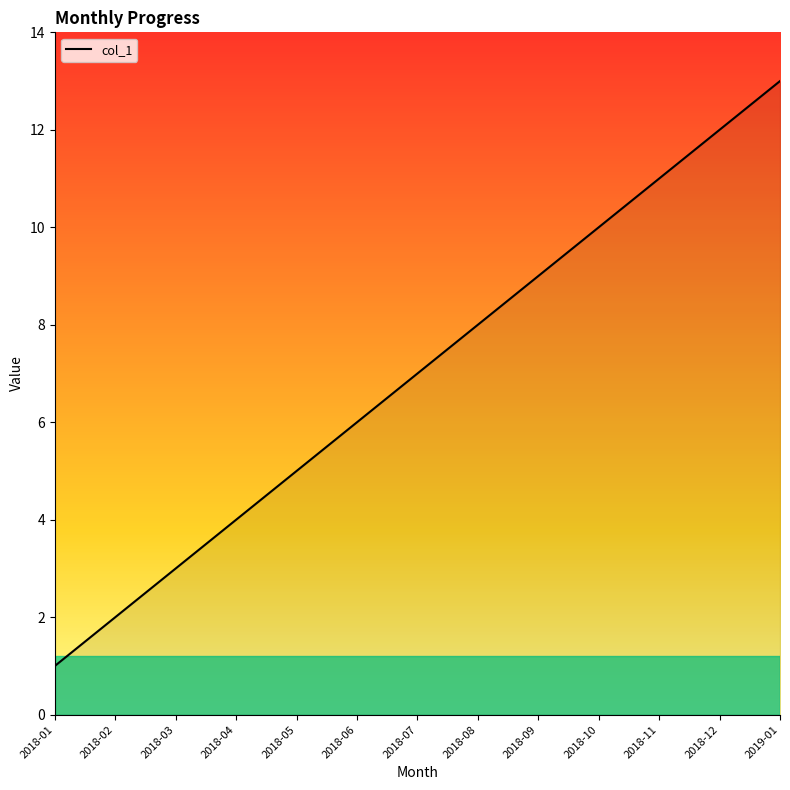

Is it true that the value at 2018-05 is 2?

False